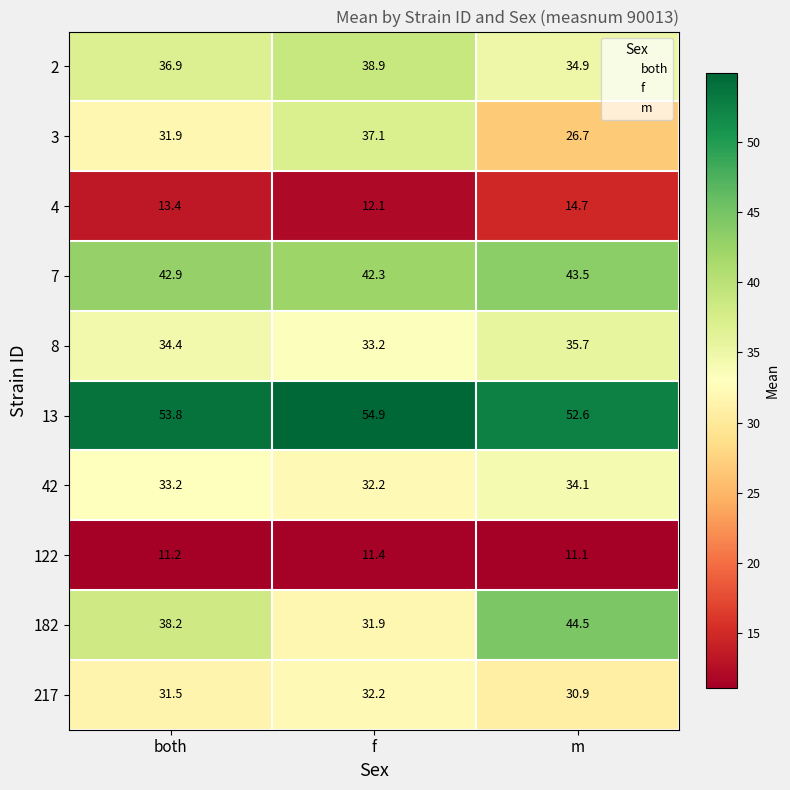

At both, list the series in order from largest to smallest.

13, 7, 182, 2, 8, 42, 3, 217, 4, 122